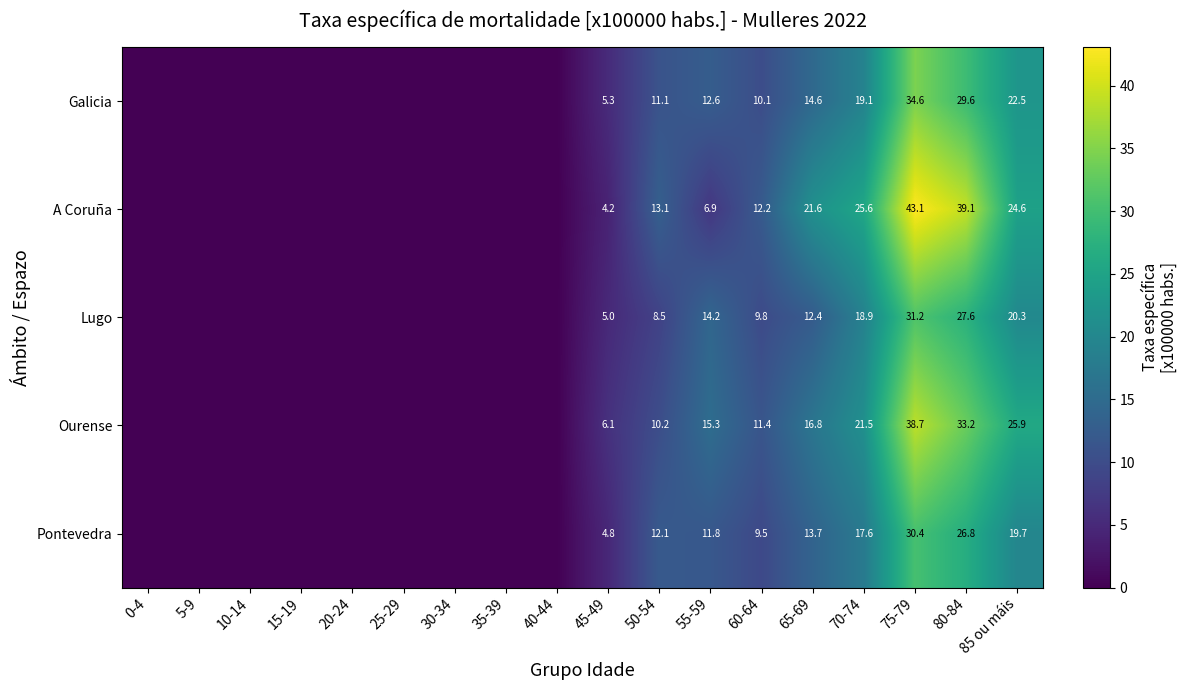

The value of Pontevedra at 75-79 is 11.3. True or false?

False